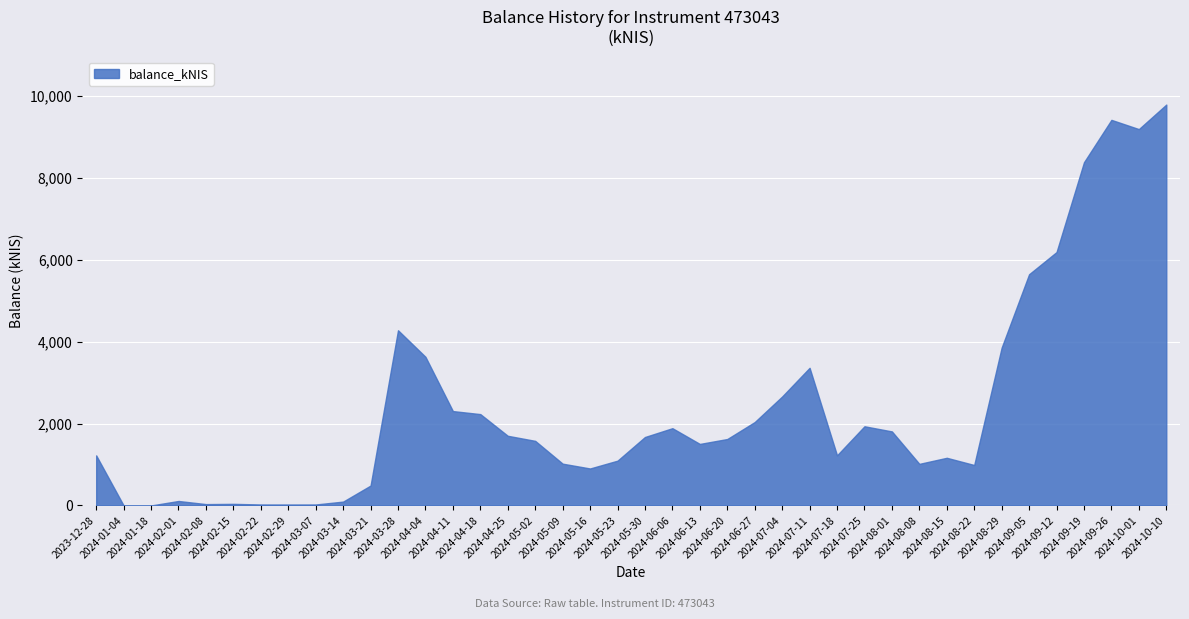

What position from the left is 2024-02-22?

7